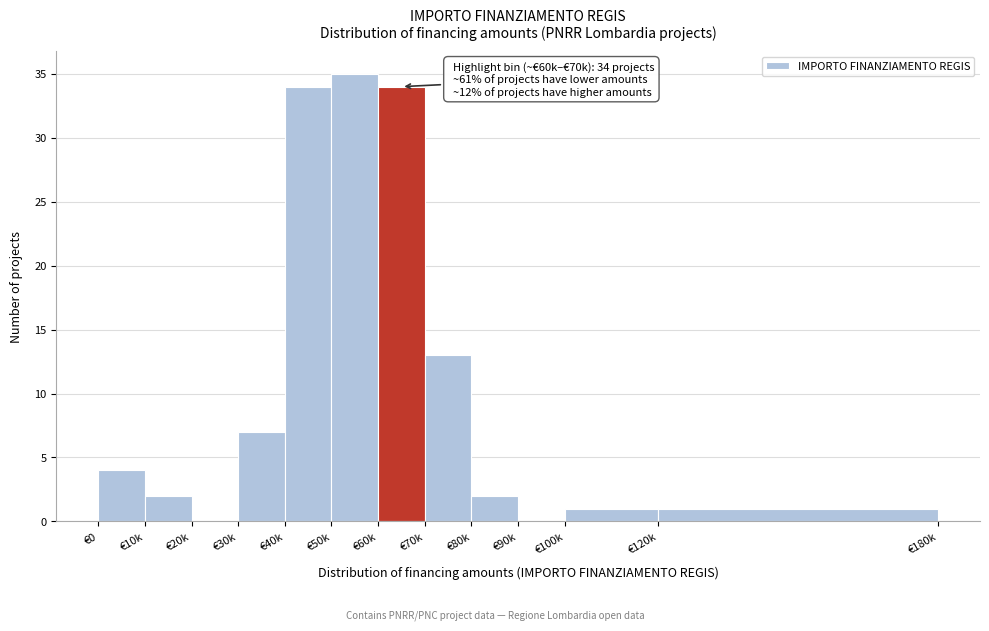

Reading left to right, list all the values displayed in this chart.

€0=4	€10k=2	€20k=0	€30k=7	€40k=34	€50k=35	€60k=34	€70k=13	€80k=2	€90k=0	€100k=1	€120k=1